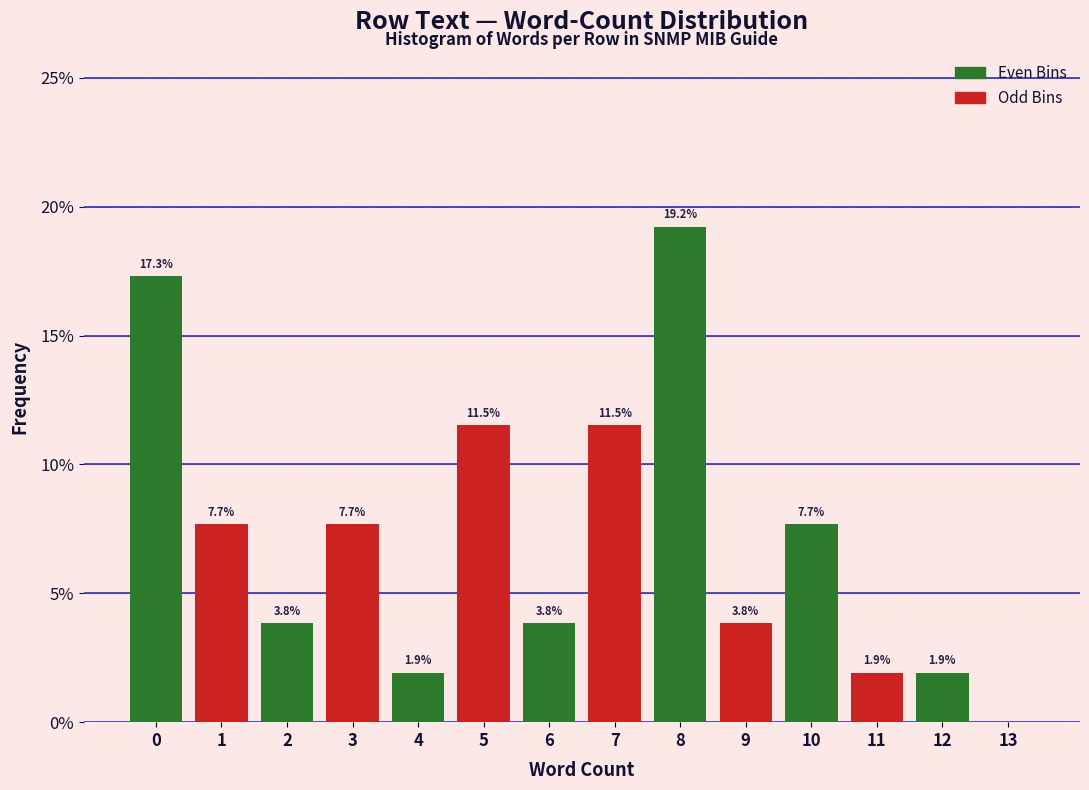

Which category has the highest value across all series?

8